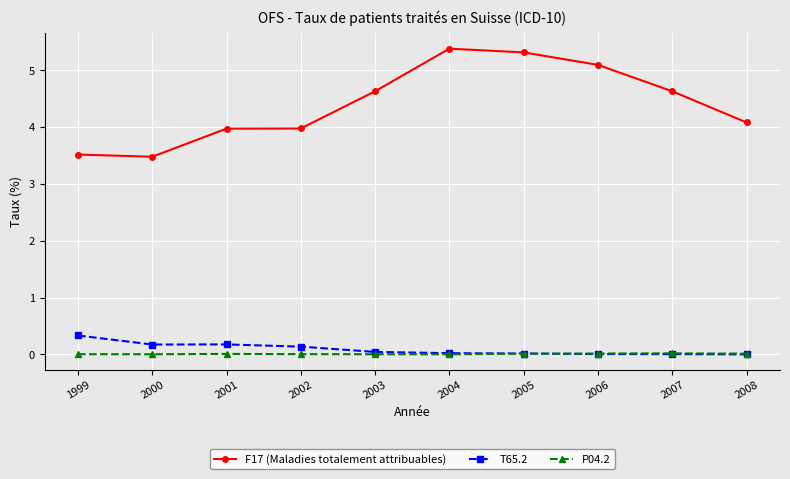

What is the greatest value displayed?

5.4